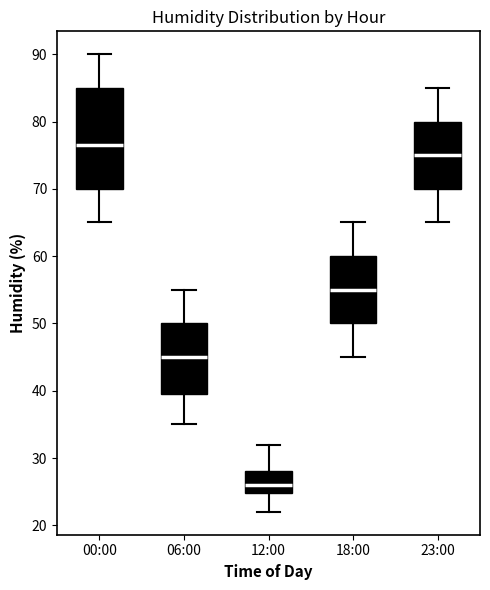

Reading left to right, transcribe this box plot: for each box, give where its median line is, the range the box spans, and where its two whiskers end, as read against the y-axis. The values are not printed on the chart, so give them approximately, as read against the axis.

00:00: median 77, box 70 to 85, whiskers 65 to 90
06:00: median 45, box 40 to 50, whiskers 35 to 55
12:00: median 26, box 25 to 28, whiskers 22 to 32
18:00: median 55, box 50 to 60, whiskers 45 to 65
23:00: median 75, box 70 to 80, whiskers 65 to 85